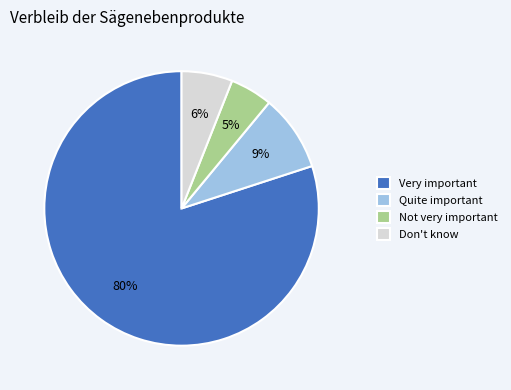

Is it true that Very important is 80% of the pie?

True